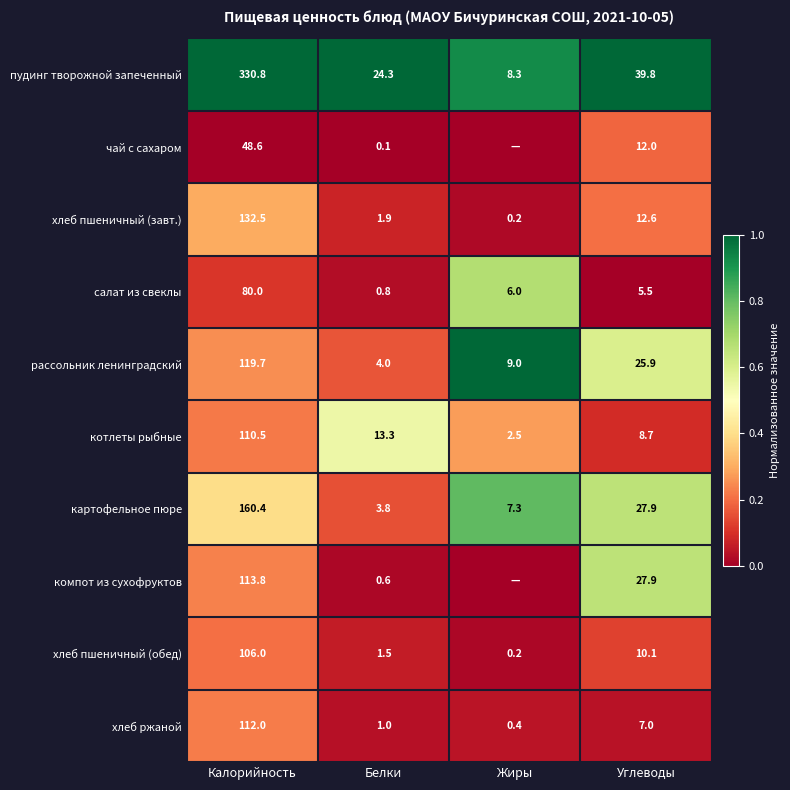

Where is пудинг творожной запеченный nearest to the value 169?

Углеводы